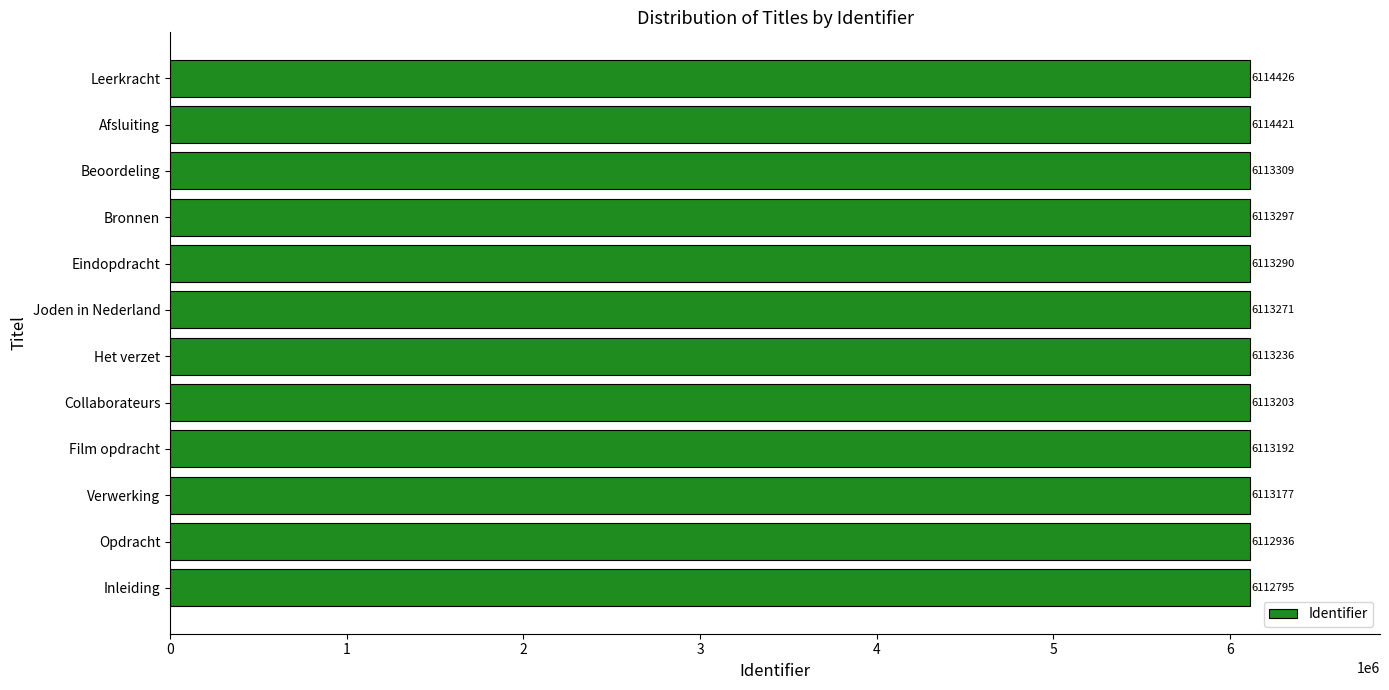

What is the difference between the second highest and second lowest values?

1485